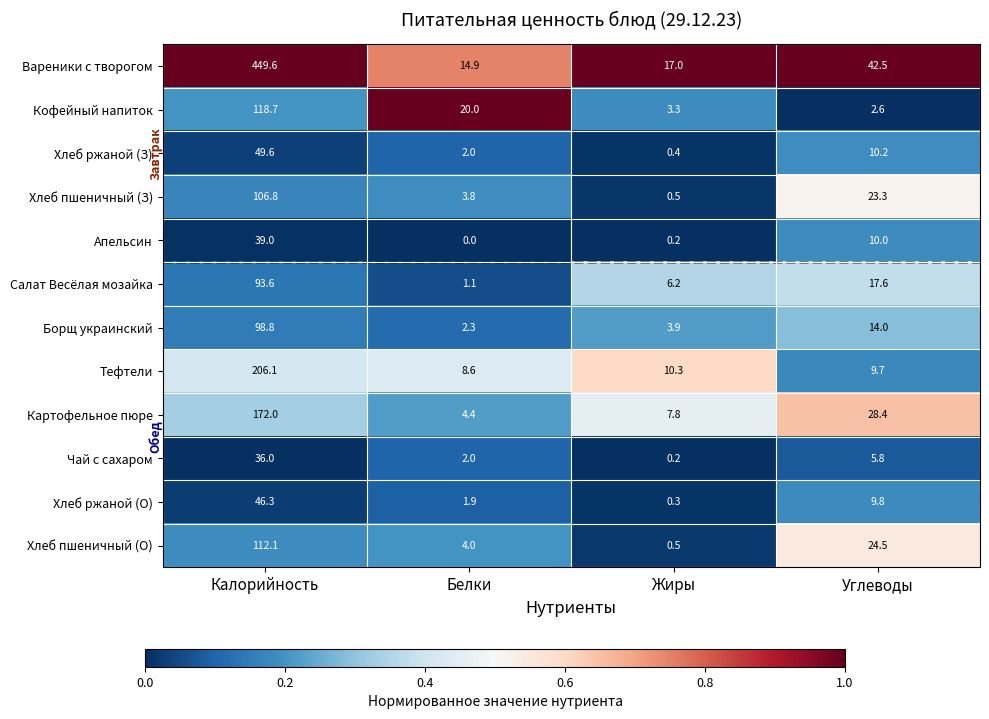

Which series has the largest range (max minus min)?

Вареники с творогом